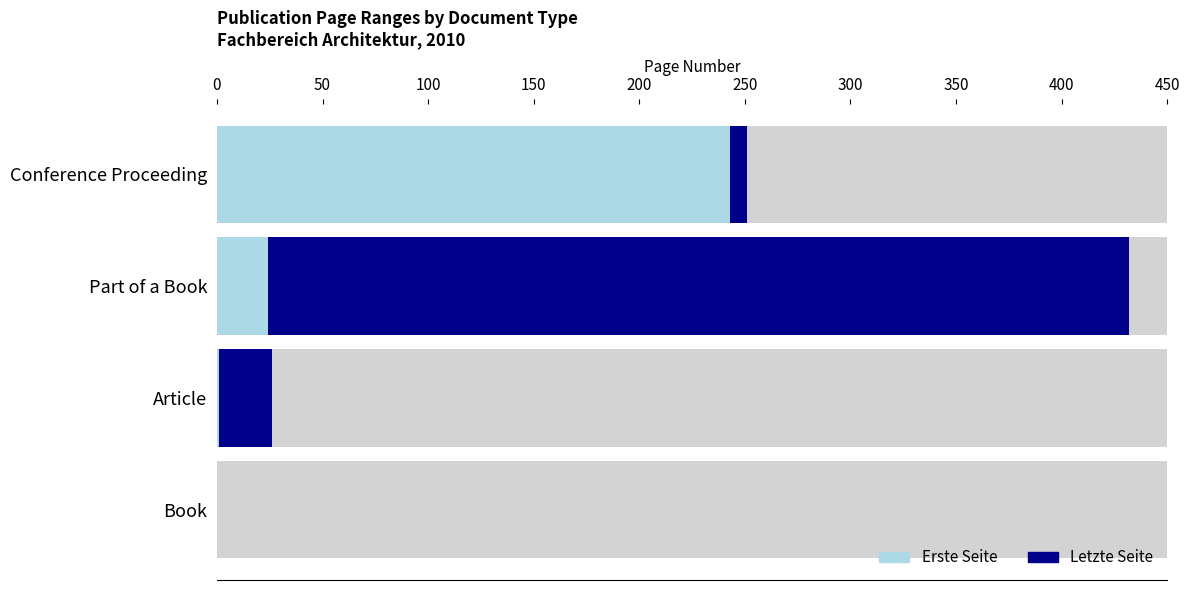

Reading left to right, transcribe all the data shown in this chart.

Erste Seite: 0	1	24	243
Letzte Seite: 0	25	408	8